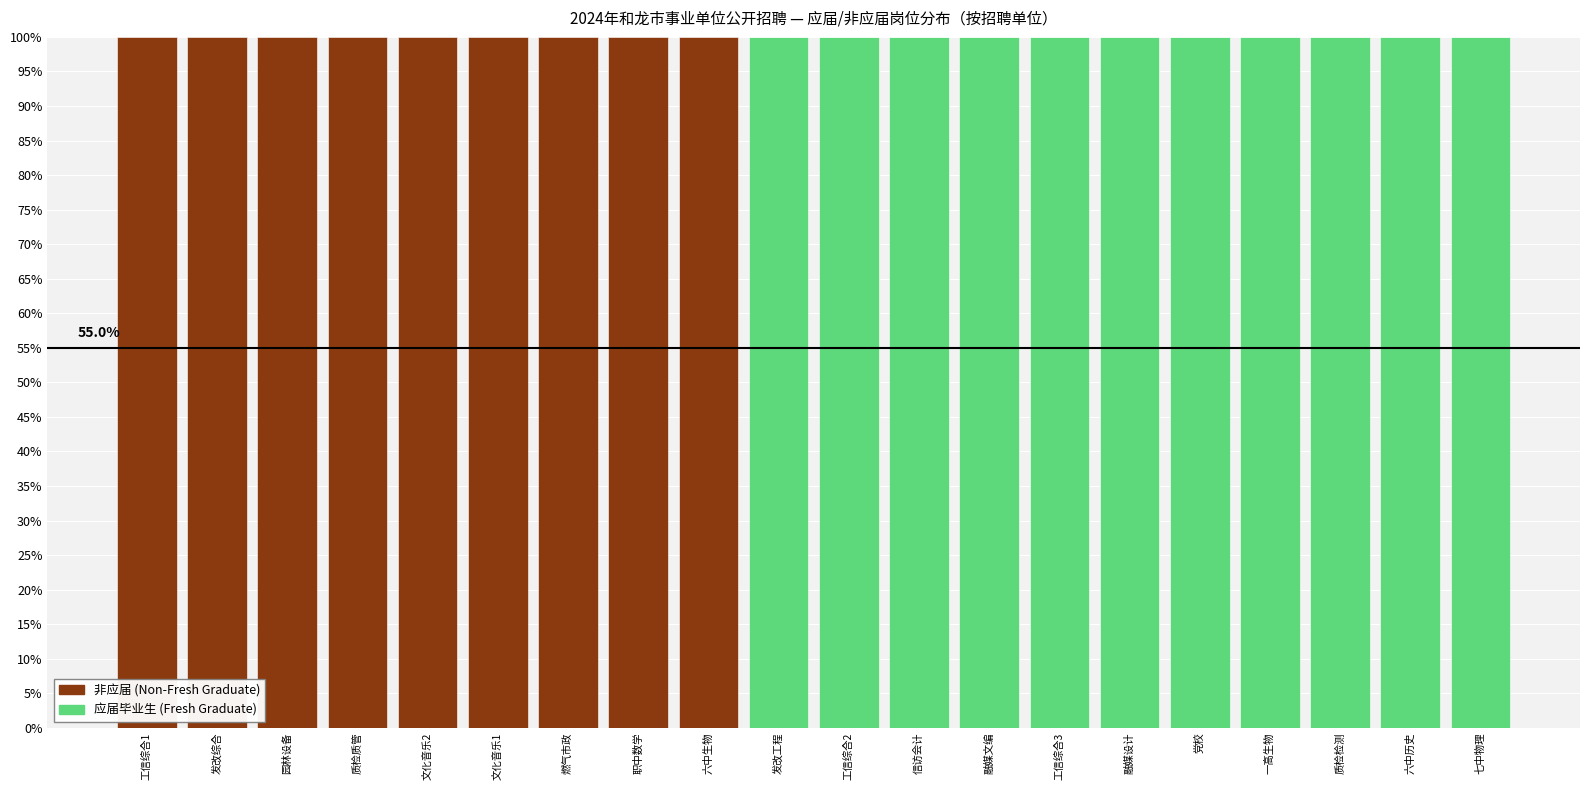

What is the total value across all series at 一高生物?

100